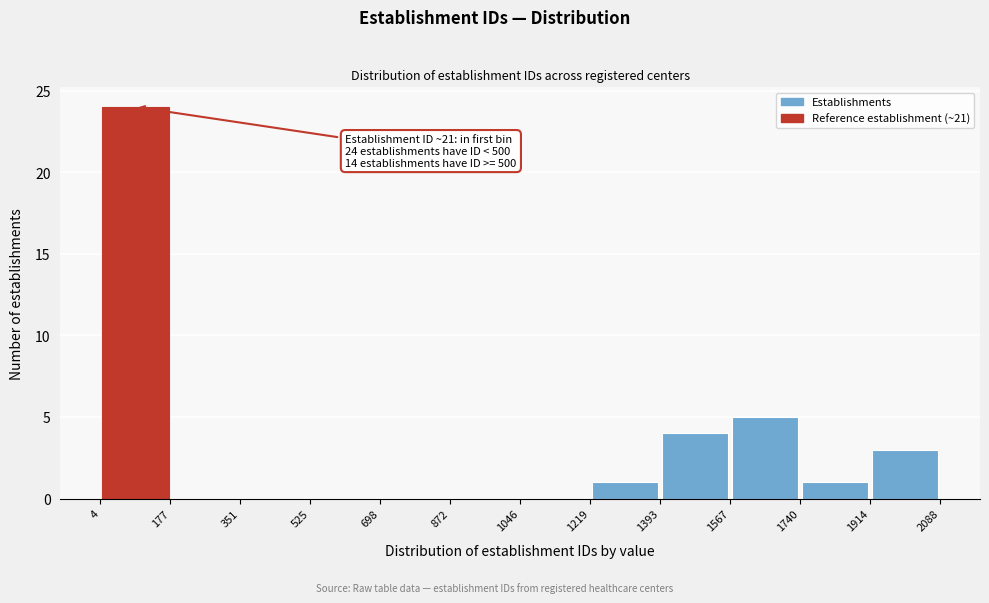

Over which range of the x-axis is the bar tallest?

4 to 177